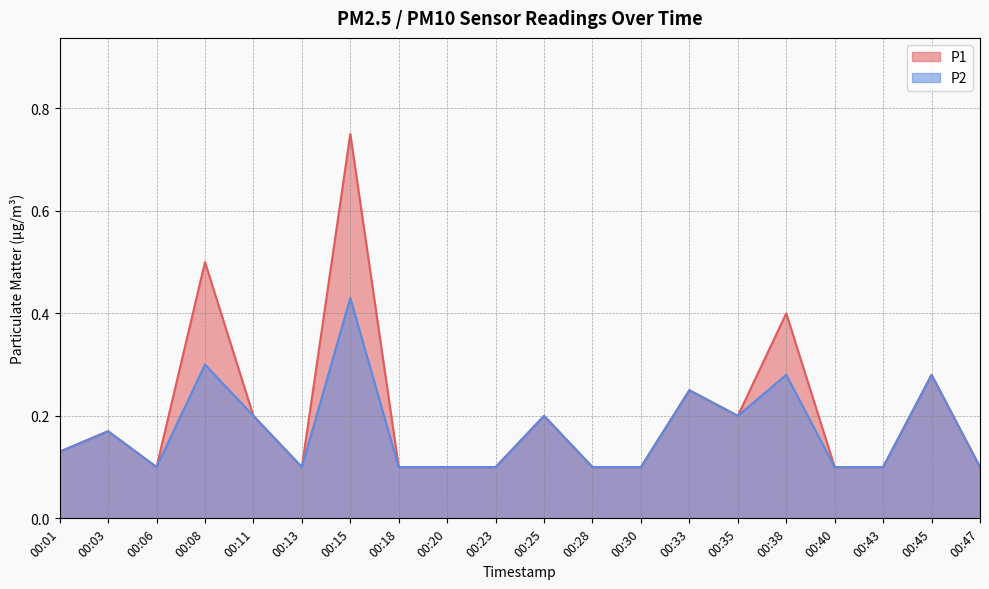

What is the maximum value shown in the chart?

0.8